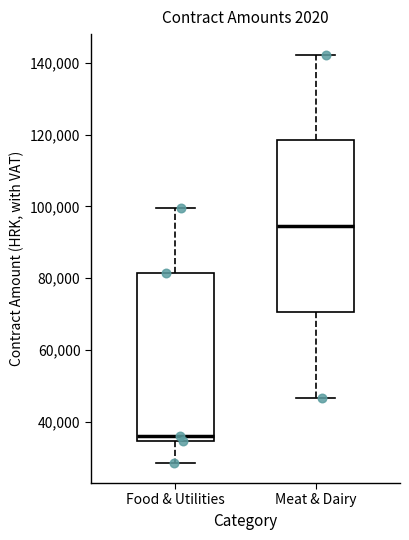

Which box's median line is the highest?

Meat & Dairy